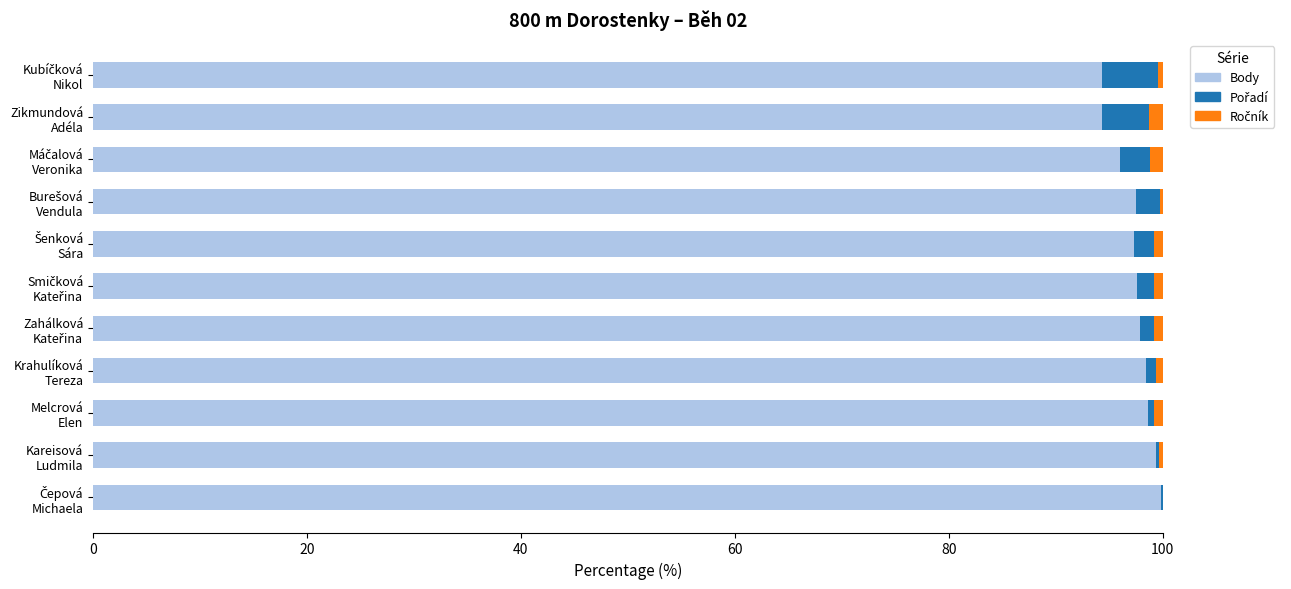

What is the maximum value for Body?

99.8